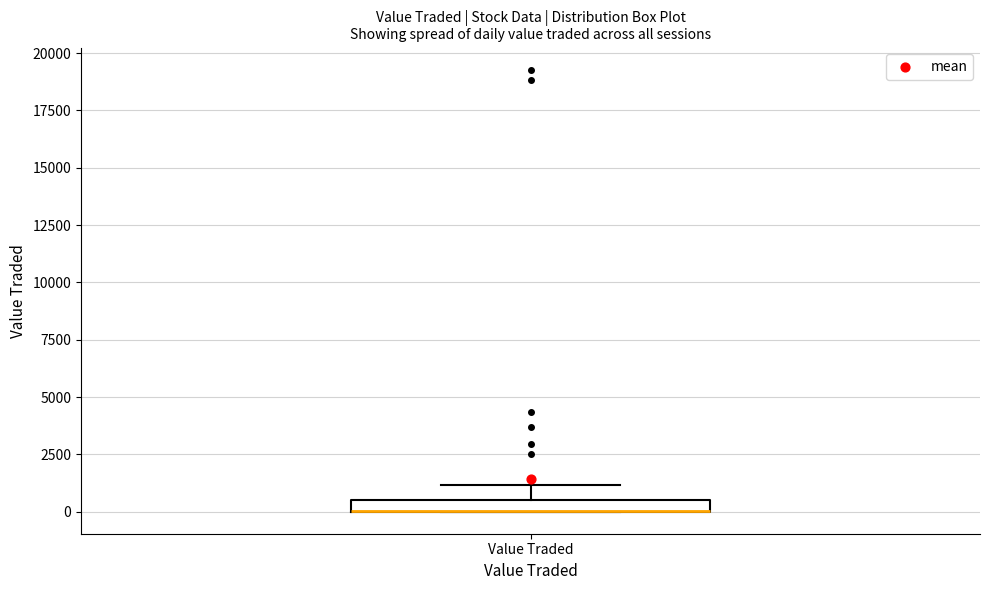

Where does the upper whisker of the box for Value Traded end on the y-axis? The values are not printed on the chart, so give them approximately, as read against the axis.

1000